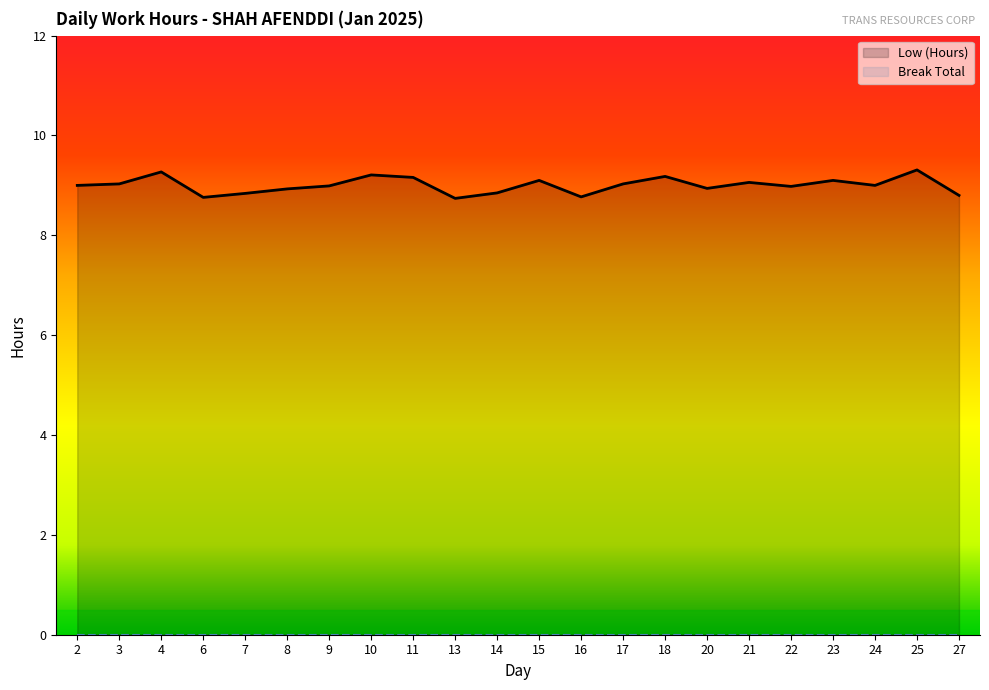

The value at 7 is 2.8. True or false?

False